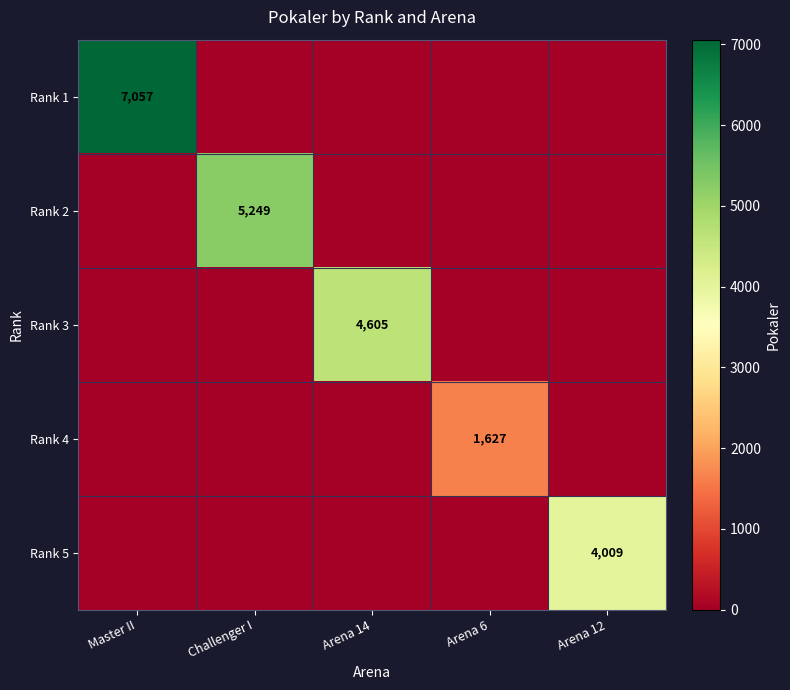

The value of Rank 2 at Challenger I is 6934. True or false?

False